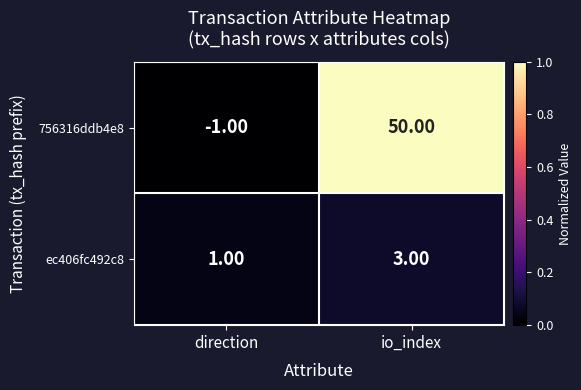

What is the sum of all 756316ddb4e8 values?

49